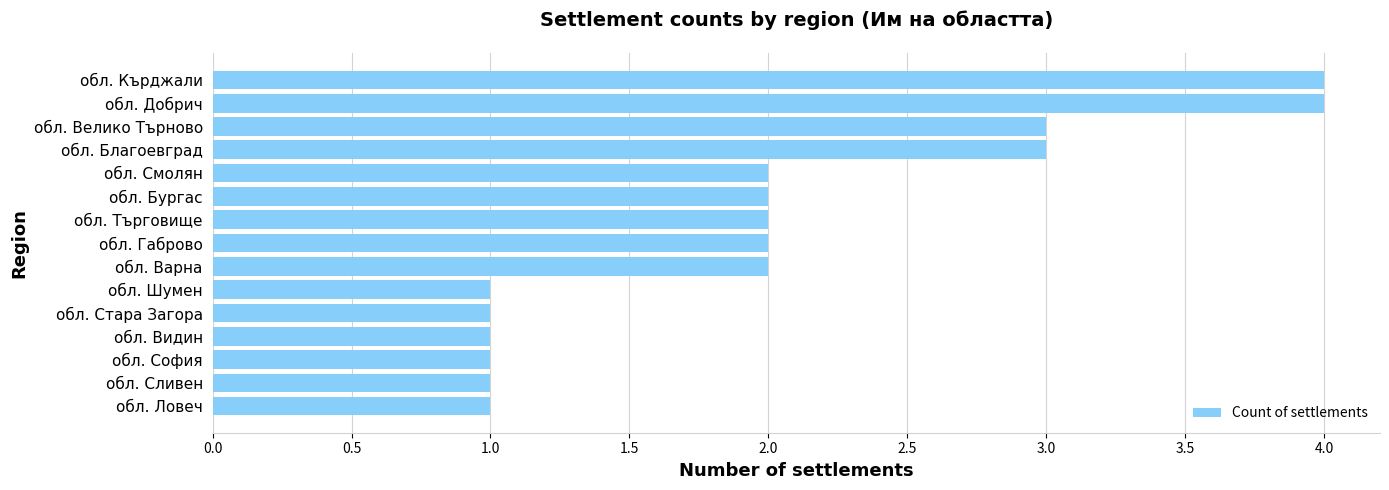

True or false: the data shows 1 at обл. Шумен.

True